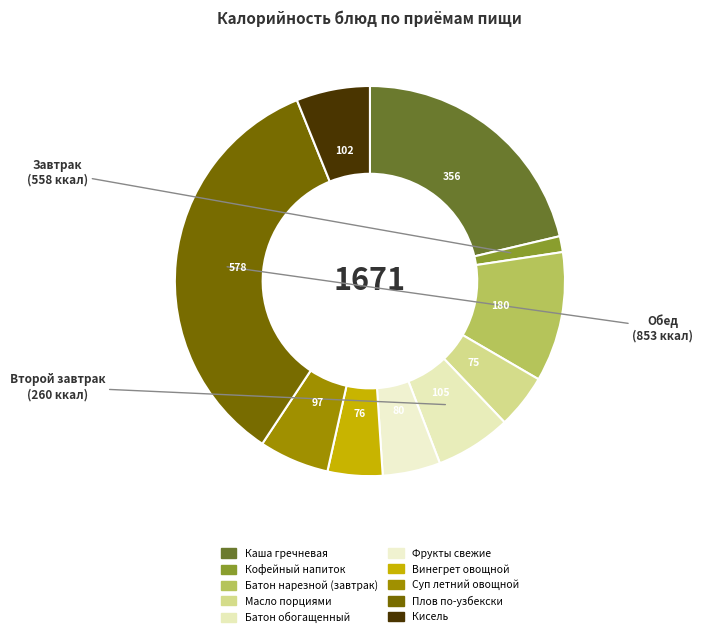

Which category has the biggest portion of the pie?

Плов по-узбекски